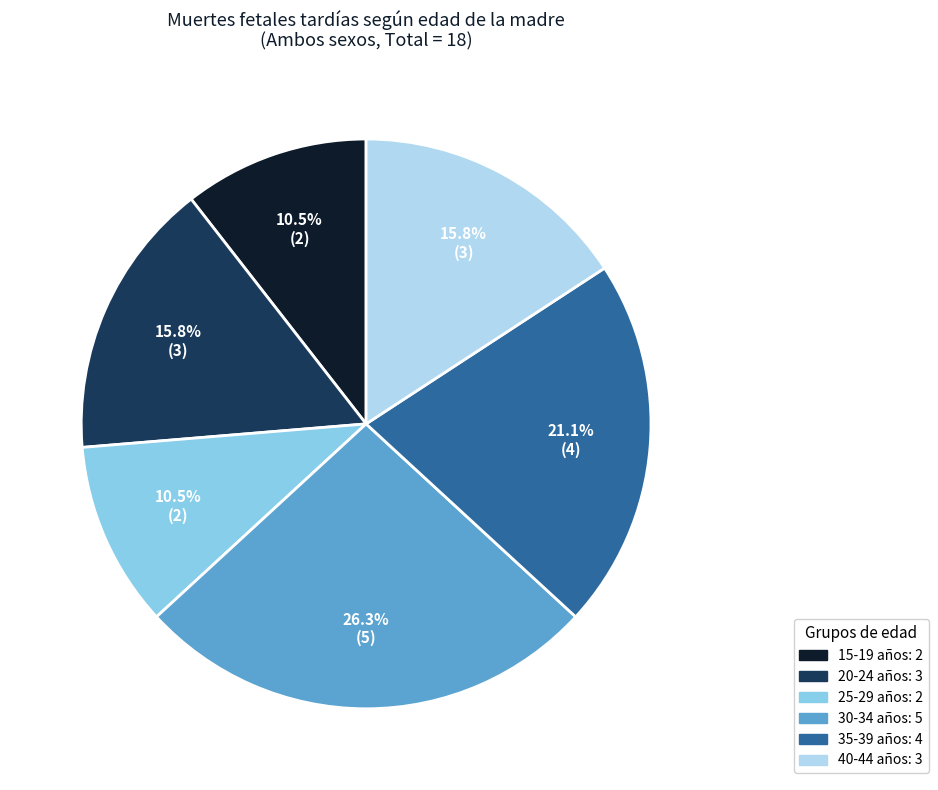

Is there any slice that represents more than half of the pie?

No